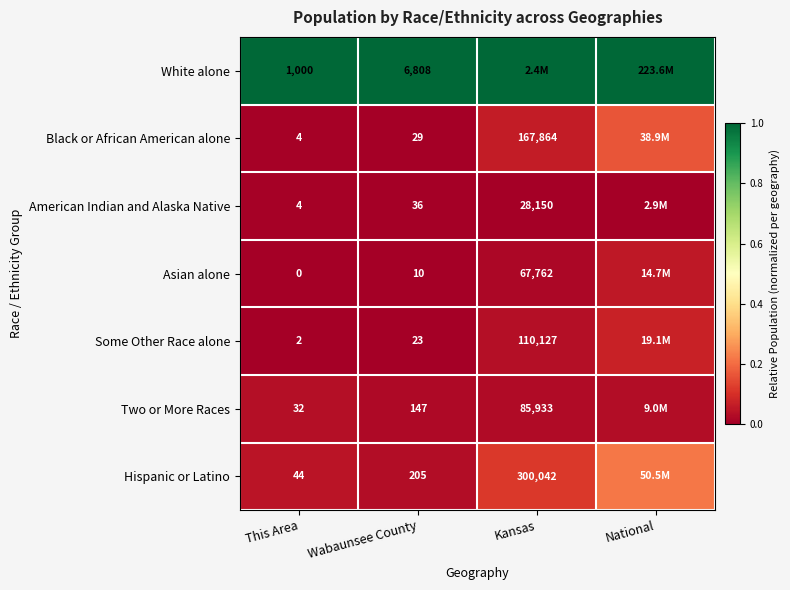

At which category is the sum across all series the highest?

National